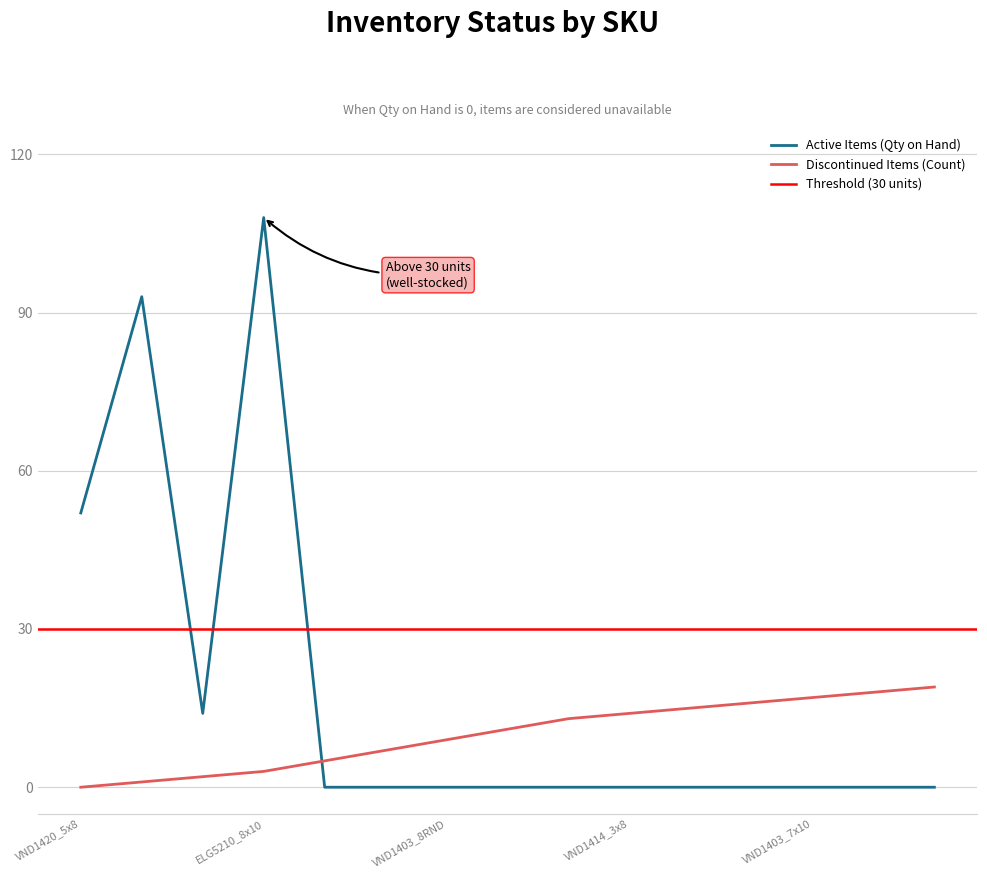

How many intersections are there between Active Items (Qty on Hand) and Discontinued Items (Count)?

1